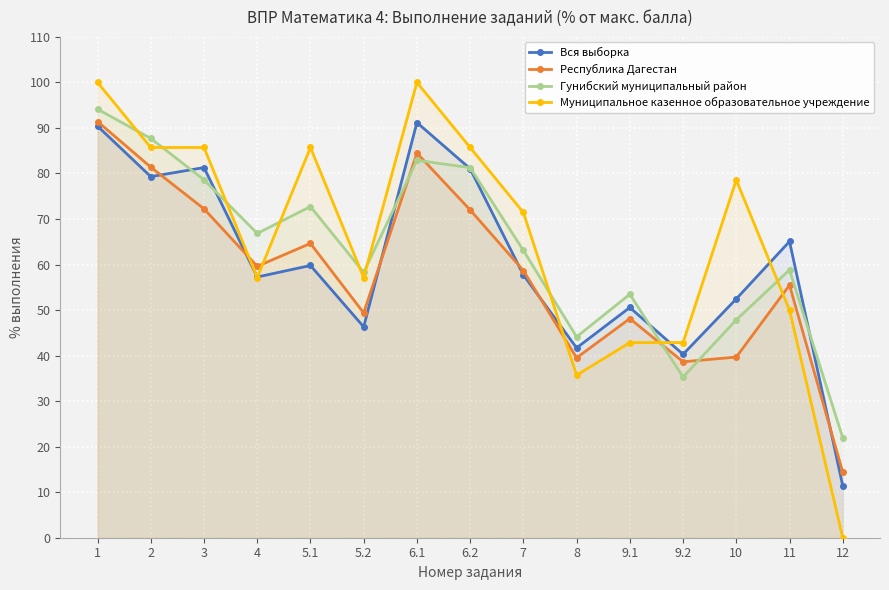

What is the label of the 9th point from the right?

6.1